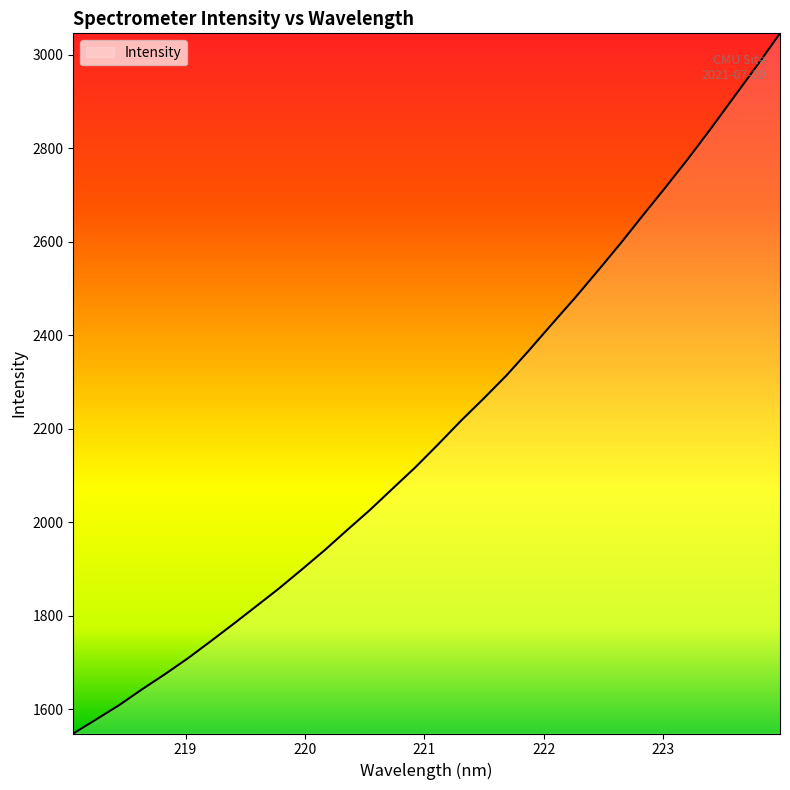

Reading left to right, list all the values displayed in this chart.

1547.6	1577.7	1608.0	1641.8	1674.0	1707.8	1744.2	1781.4	1819.3	1857.4	1898.0	1939.2	1982.8	2025.9	2071.8	2117.5	2166.6	2217.1	2264.9	2314.2	2368.6	2424.6	2479.8	2537.7	2596.4	2657.6	2718.0	2779.8	2844.4	2911.0	2977.4	3045.9